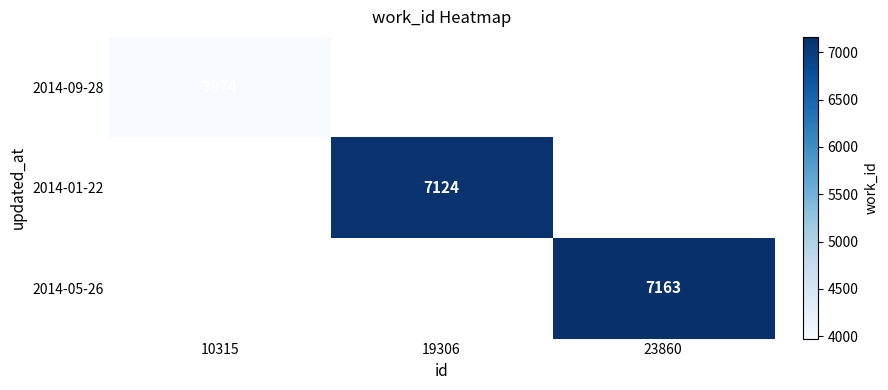

Is the value of 2014-01-22 at 19306 greater than the value of 2014-05-26 at 23860?

No